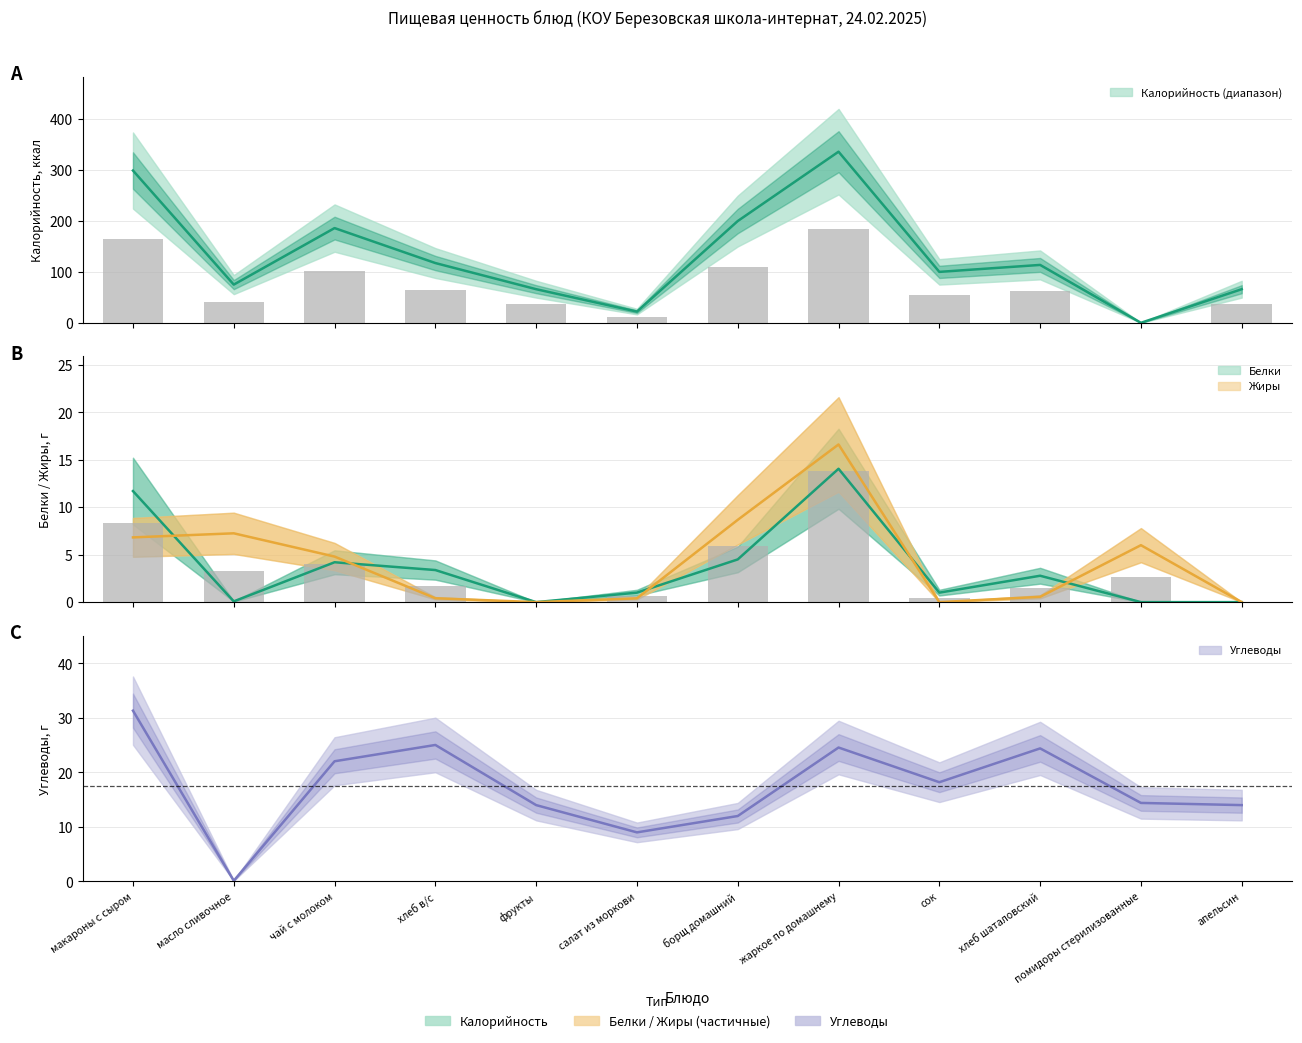

At which label does Жиры reach its peak?

жаркое по домашнему